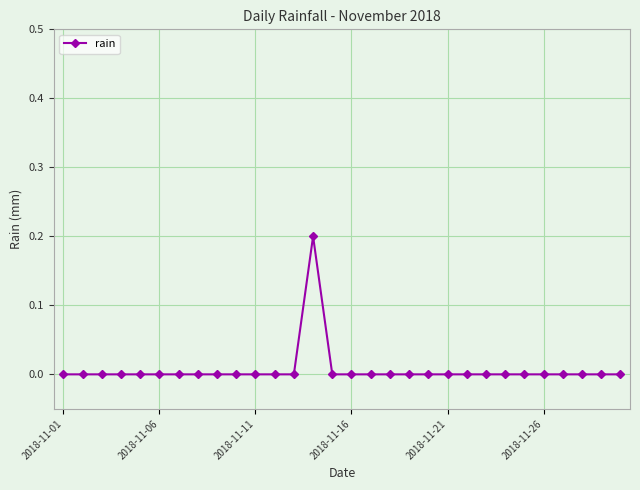

True or false: the data has more than 0 interior local peaks.

True